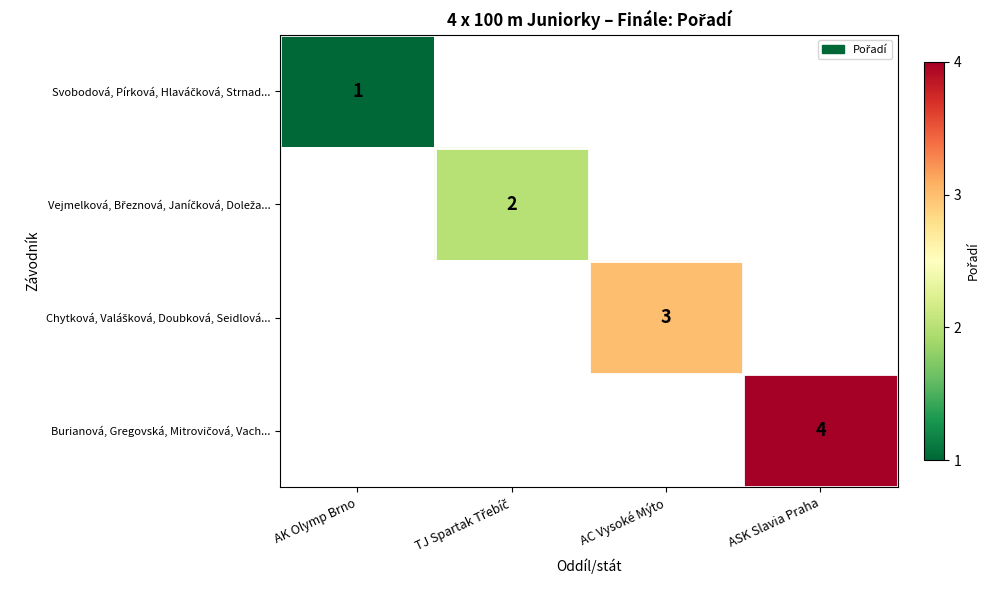

At which category does the chart reach its minimum across all series?

AK Olymp Brno